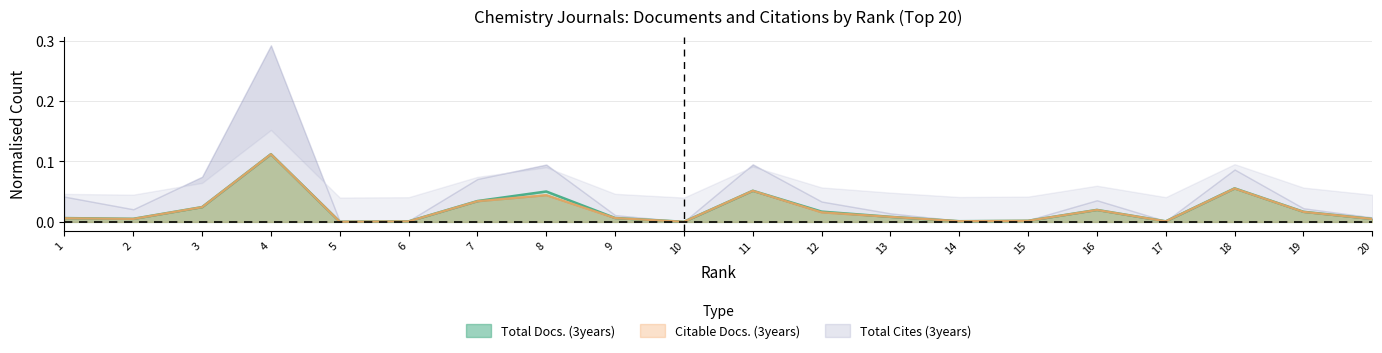

True or false: Total Docs. (3years) and Citable Docs. (3years) cross at least once.

False